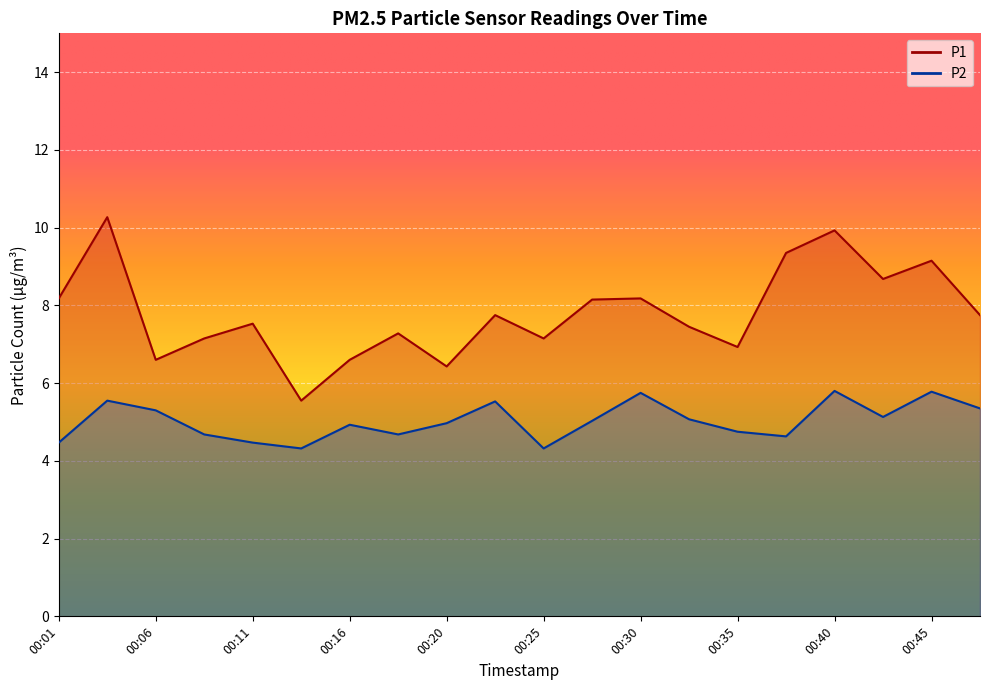

What is the average value of the P2 series?

5.0